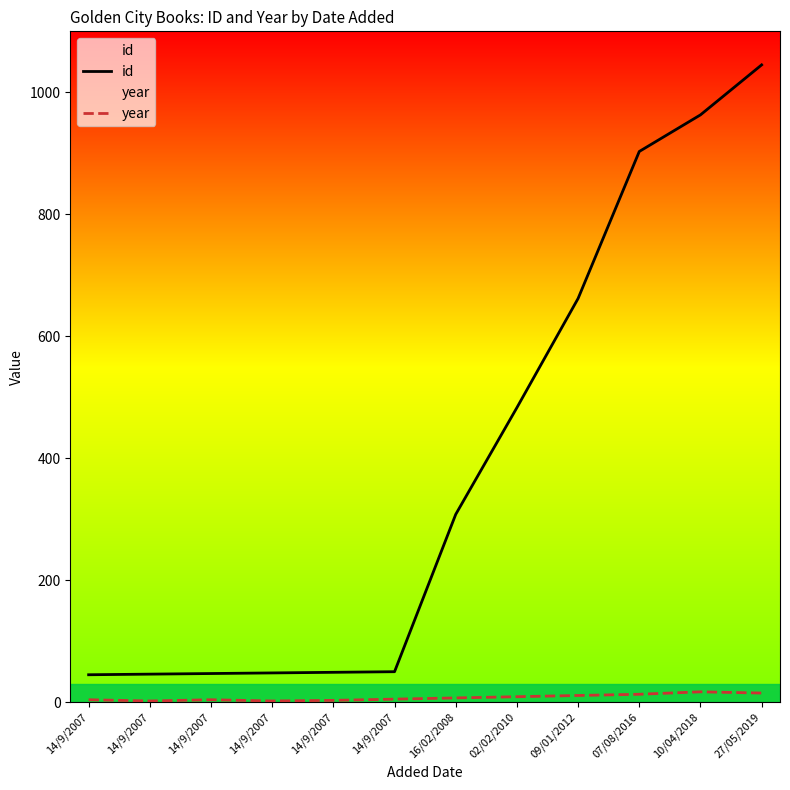

Which series has the widest spread of values?

id